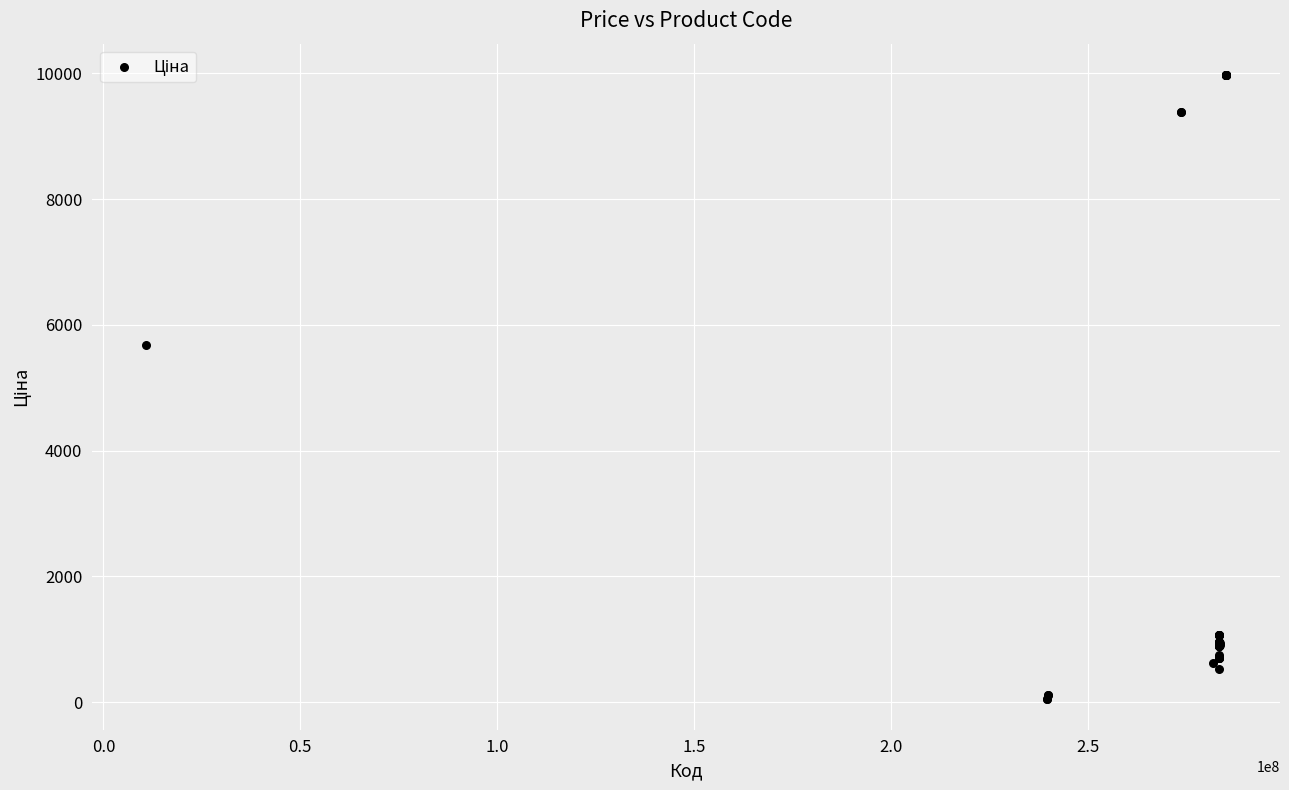

What Y value in the scatter plot is closest to 5016?

5673.8